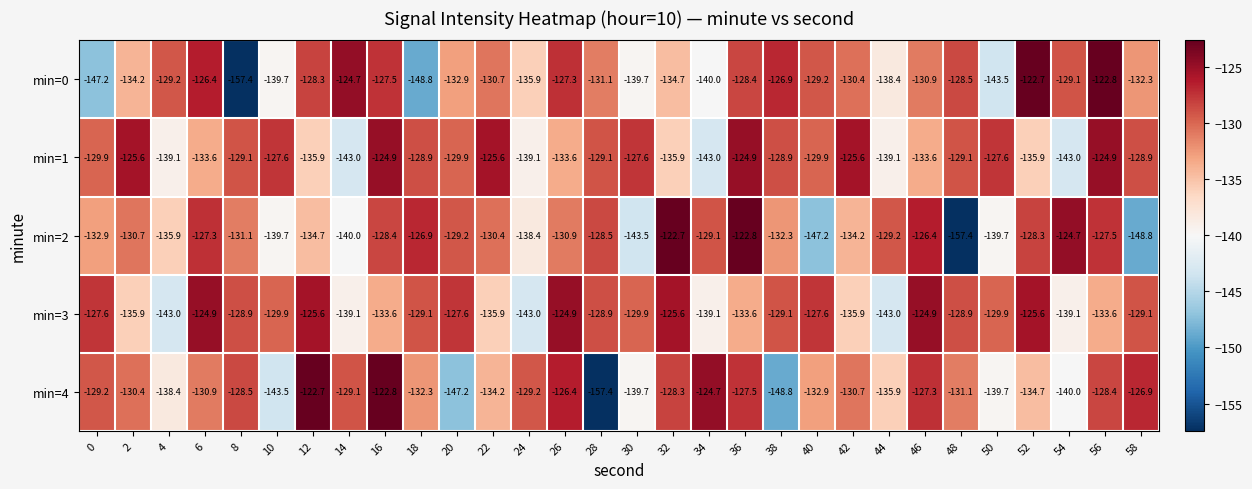

What is the average value of the min=0 series?

-133.3